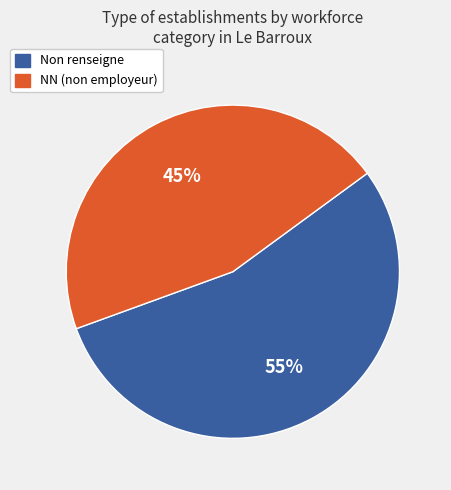

Which has a higher value, NN (non employeur) or Non renseigne?

Non renseigne